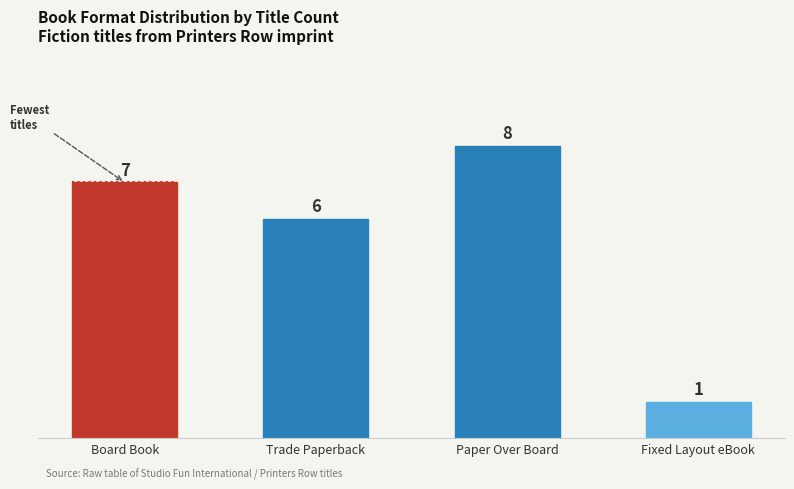

What is the value of the 1st bar from the left?

7